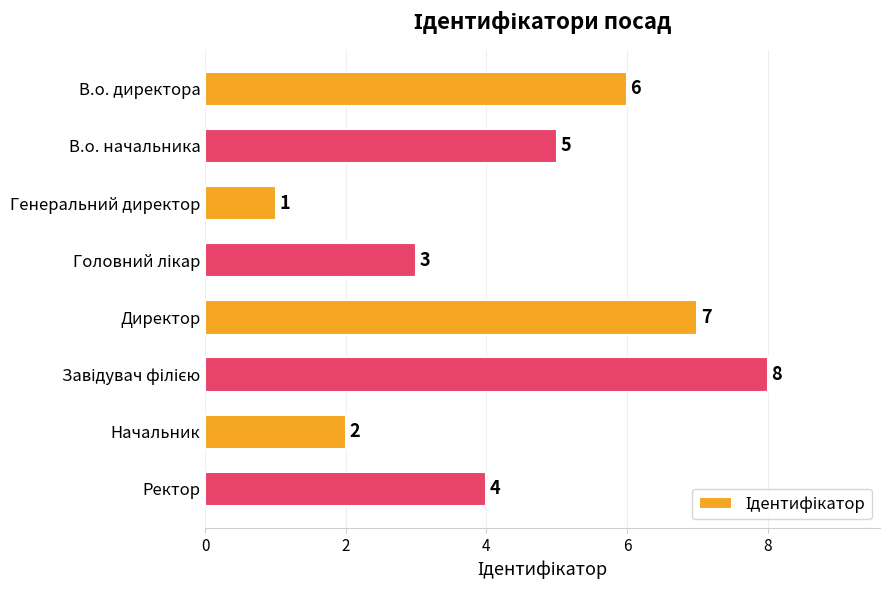

At which category does the chart reach its minimum across all series?

Генеральний директор